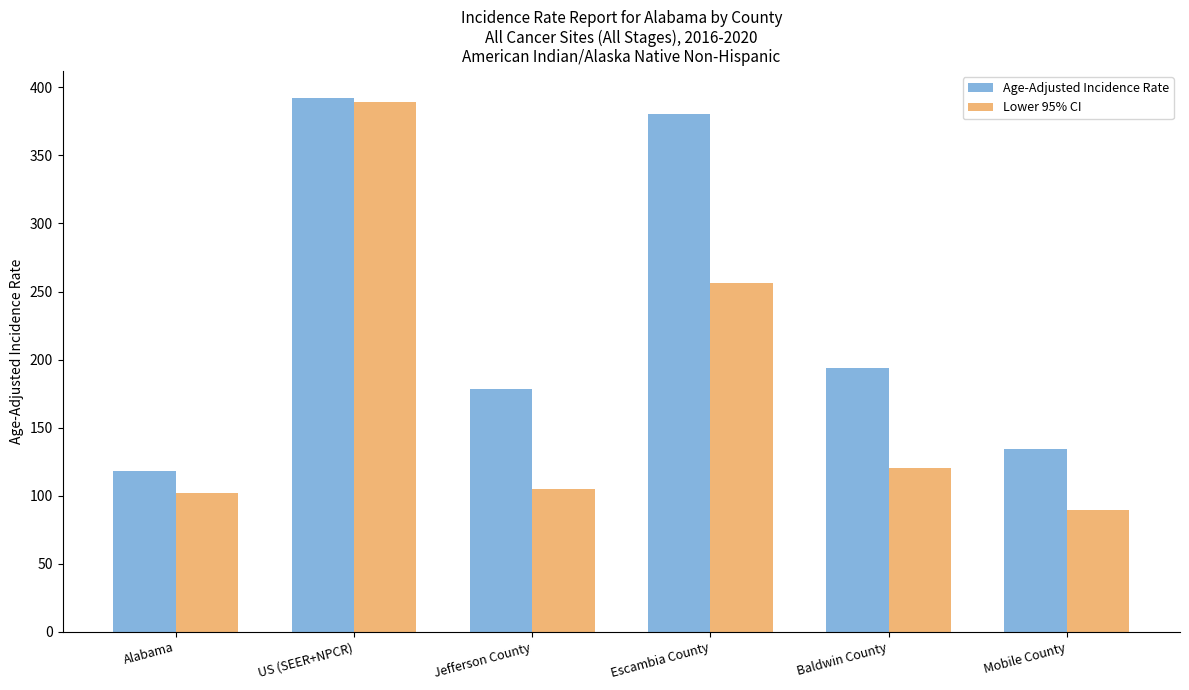

Which series has the largest range (max minus min)?

Lower 95% CI